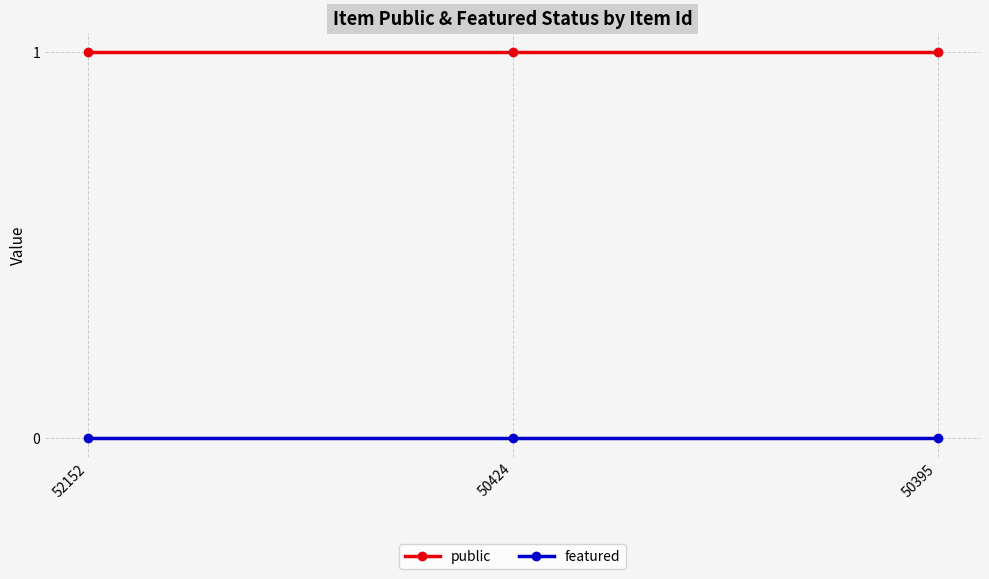

Reading left to right, what are all the values shown in this chart?

public: 52152=1	50424=1	50395=1
featured: 52152=0	50424=0	50395=0